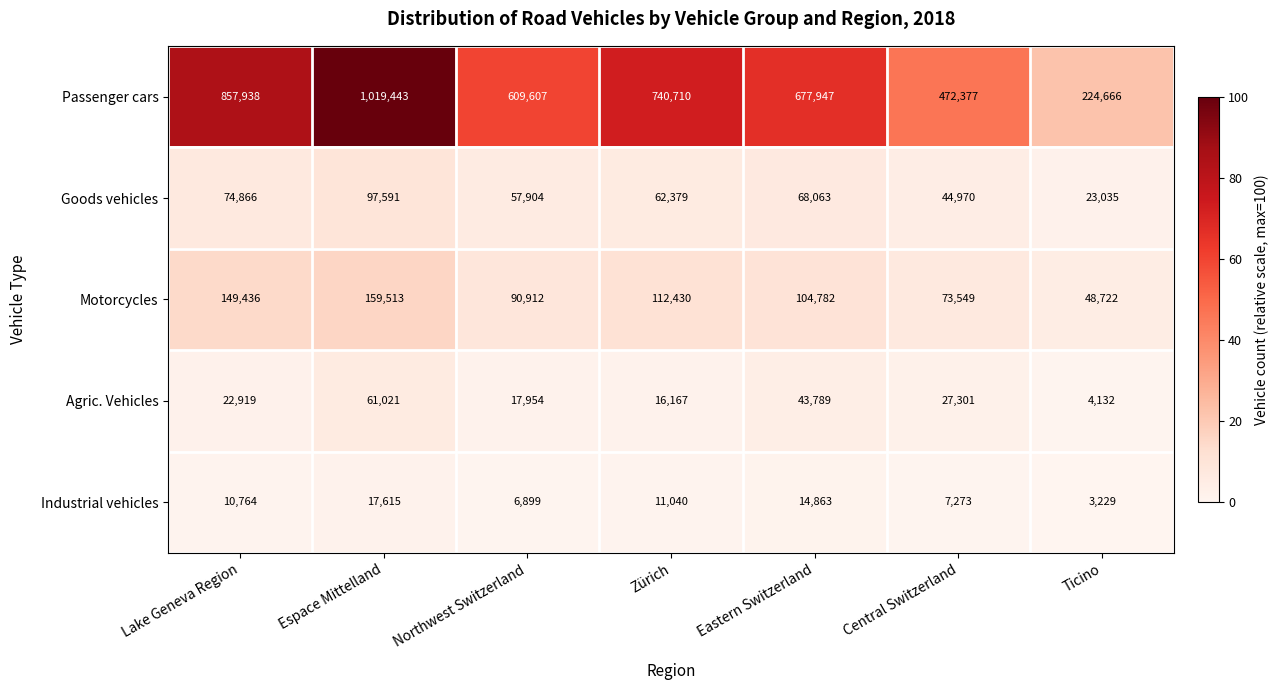

The Passenger cars series shows 347994 at Ticino. True or false?

False